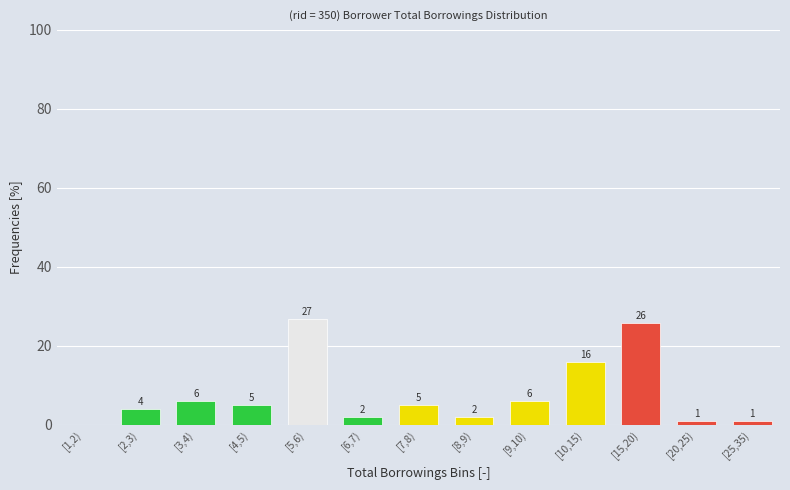

The value at [7,8) is 8.4. True or false?

False